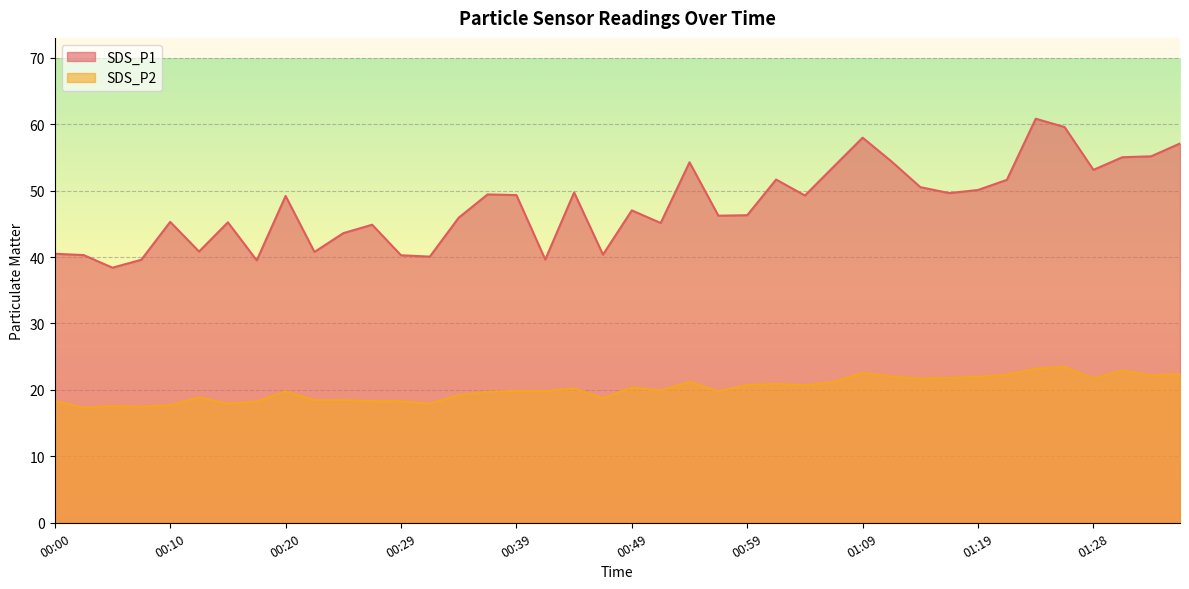

What is the difference between the maximum and second lowest values in the SDS_P2 series?

6.0